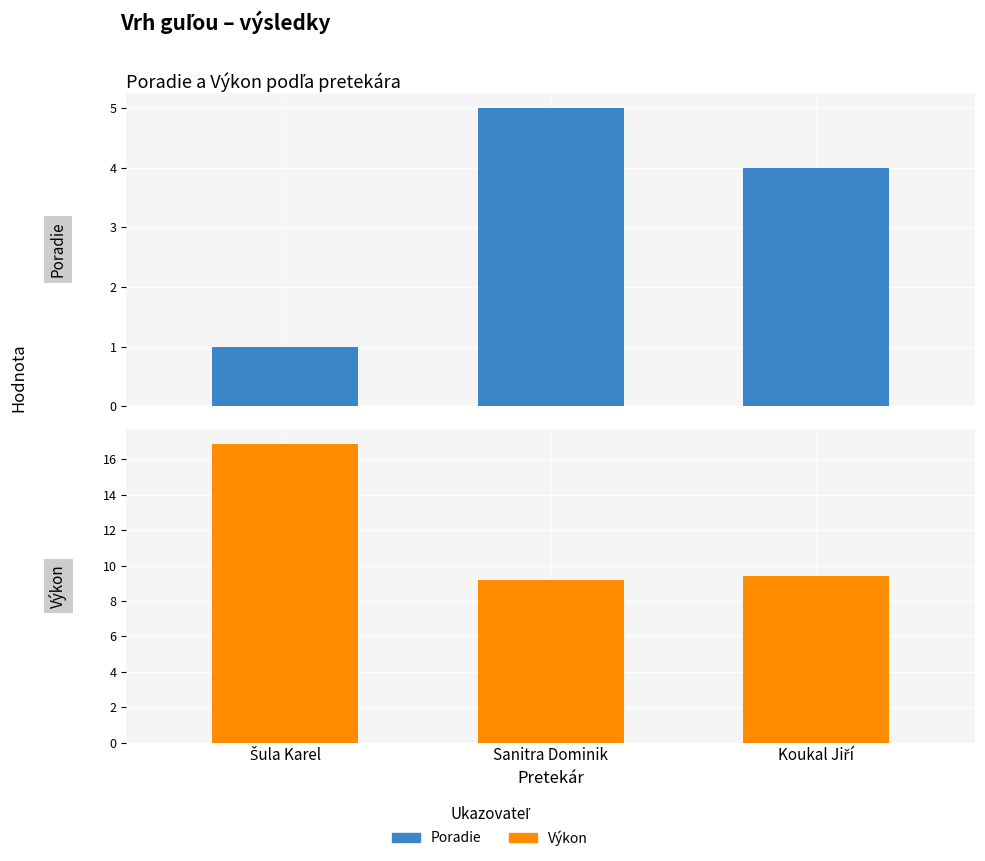

What position from the right is Sanitra Dominik?

2